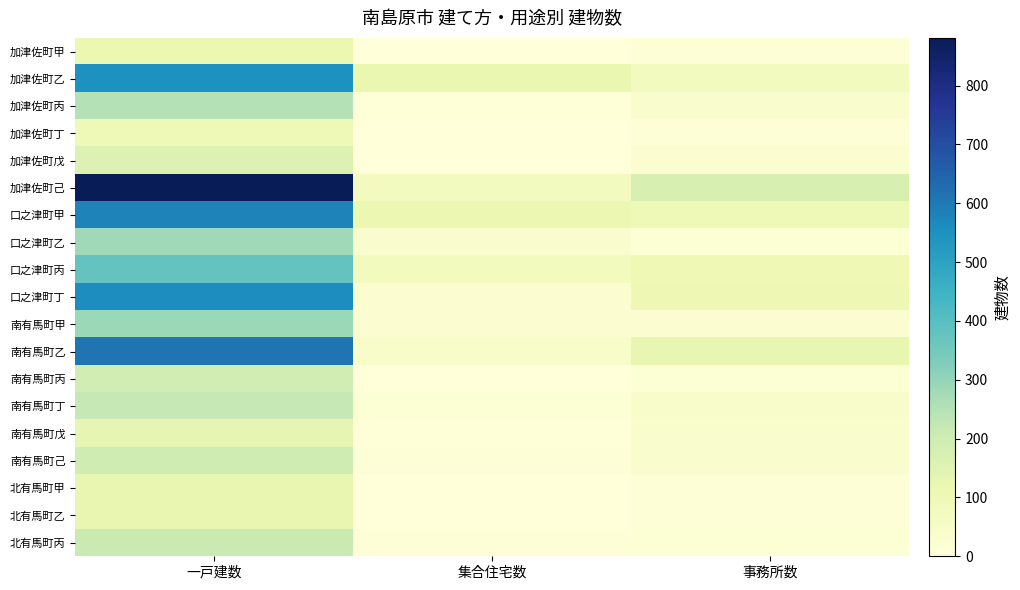

Reading right to left, extract all data points from this chart.

加津佐町甲: 事務所数=10	集合住宅数=0	一戸建数=113
加津佐町乙: 事務所数=72	集合住宅数=119	一戸建数=549
加津佐町丙: 事務所数=33	集合住宅数=4	一戸建数=249
加津佐町丁: 事務所数=8	集合住宅数=0	一戸建数=96
加津佐町戊: 事務所数=21	集合住宅数=0	一戸建数=157
加津佐町己: 事務所数=171	集合住宅数=71	一戸建数=881
口之津町甲: 事務所数=96	集合住宅数=113	一戸建数=581
口之津町乙: 事務所数=14	集合住宅数=33	一戸建数=281
口之津町丙: 事務所数=99	集合住宅数=76	一戸建数=378
口之津町丁: 事務所数=100	集合住宅数=21	一戸建数=558
南有馬町甲: 事務所数=26	集合住宅数=22	一戸建数=288
南有馬町乙: 事務所数=125	集合住宅数=43	一戸建数=612
南有馬町丙: 事務所数=14	集合住宅数=0	一戸建数=192
南有馬町丁: 事務所数=41	集合住宅数=15	一戸建数=223
南有馬町戊: 事務所数=37	集合住宅数=4	一戸建数=128
南有馬町己: 事務所数=33	集合住宅数=12	一戸建数=199
北有馬町甲: 事務所数=7	集合住宅数=0	一戸建数=122
北有馬町乙: 事務所数=7	集合住宅数=0	一戸建数=127
北有馬町丙: 事務所数=15	集合住宅数=7	一戸建数=210